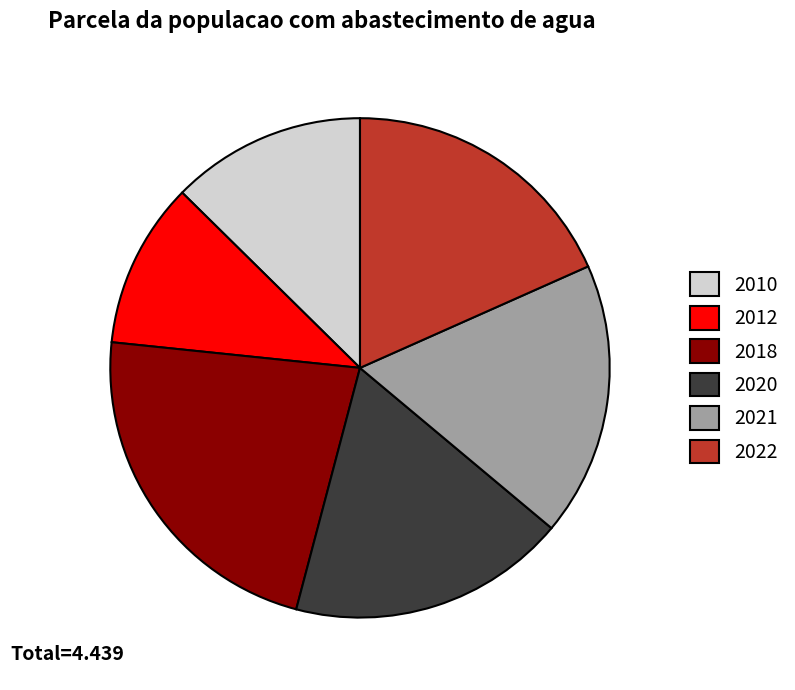

Does 2022 represent more than half of the total?

No